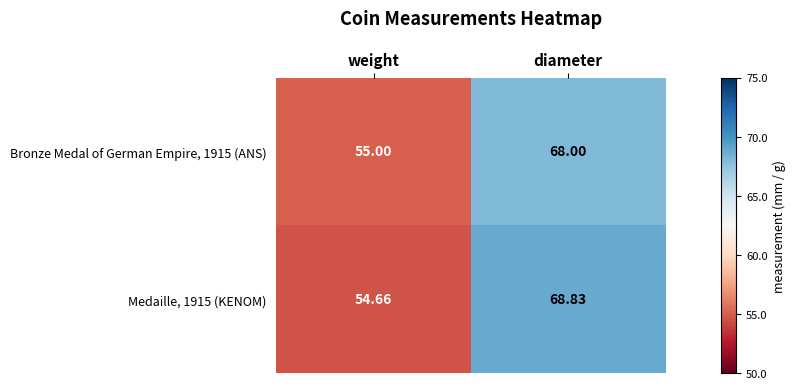

Which category has the highest value in the Medaille, 1915 (KENOM) series?

diameter